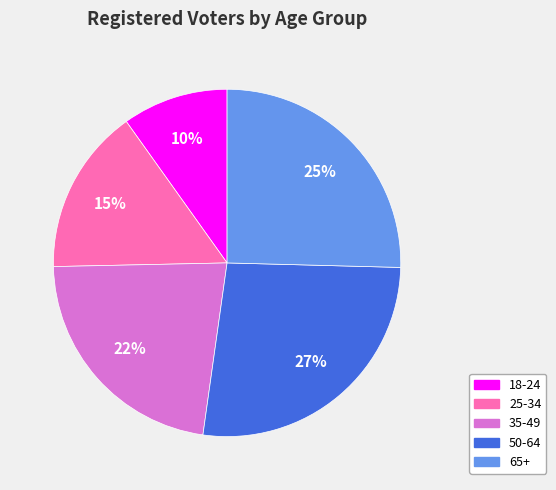

What percentage is the 50-64 slice, to the nearest percent?

27%